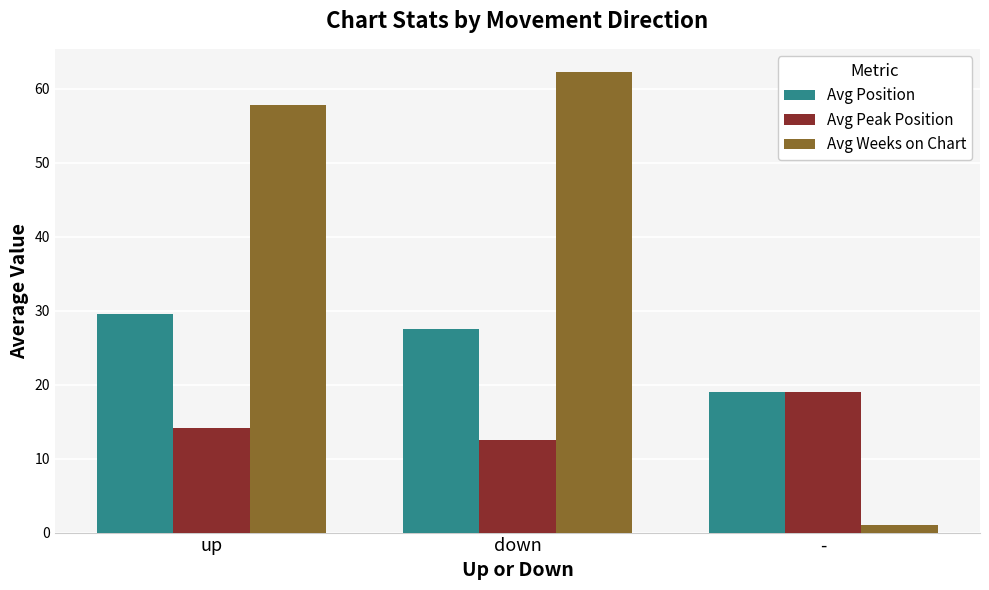

Which category has the highest value in the Avg Peak Position series?

-